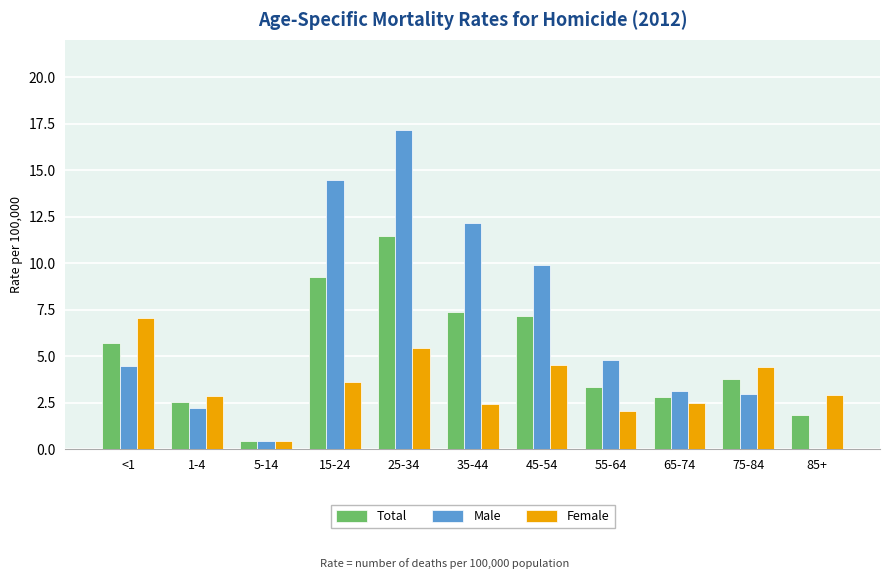

At which label does Male first exceed 4?

<1